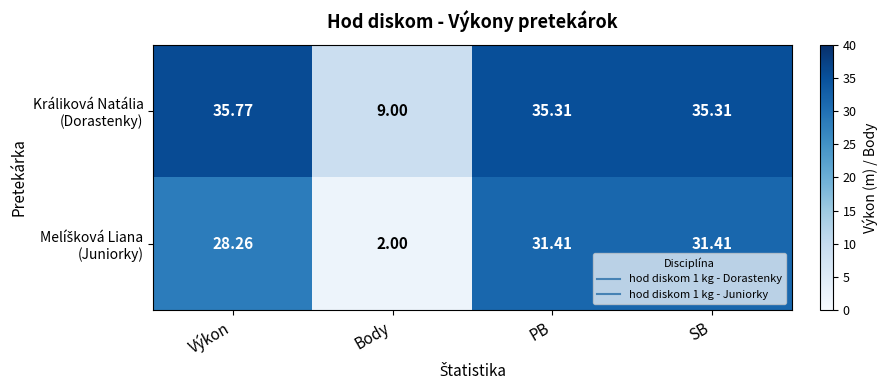

Which label corresponds to the largest value in the chart?

Výkon